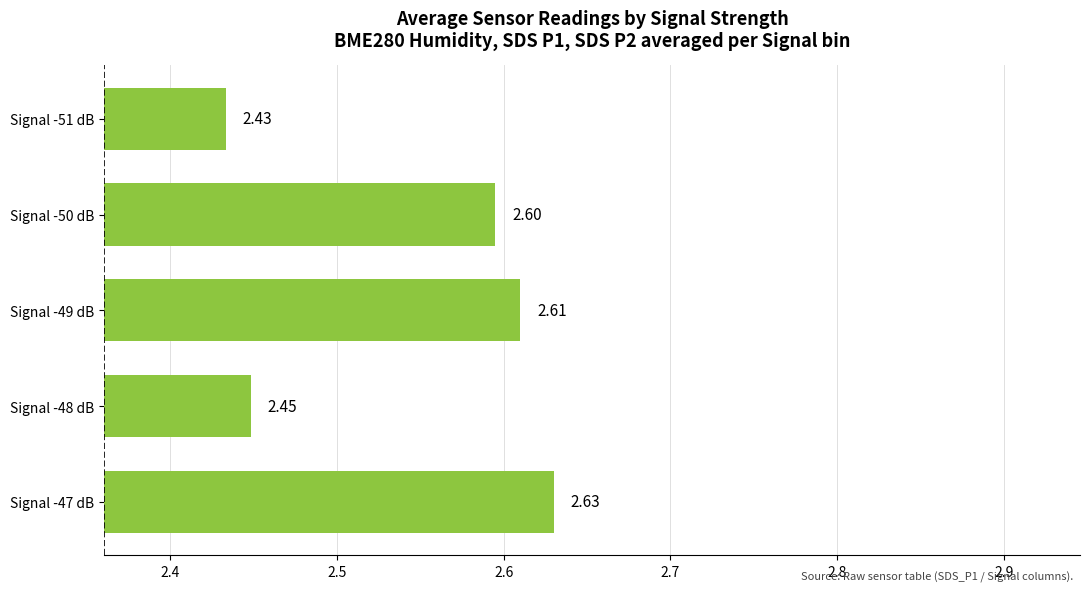

What is the average value?

2.5